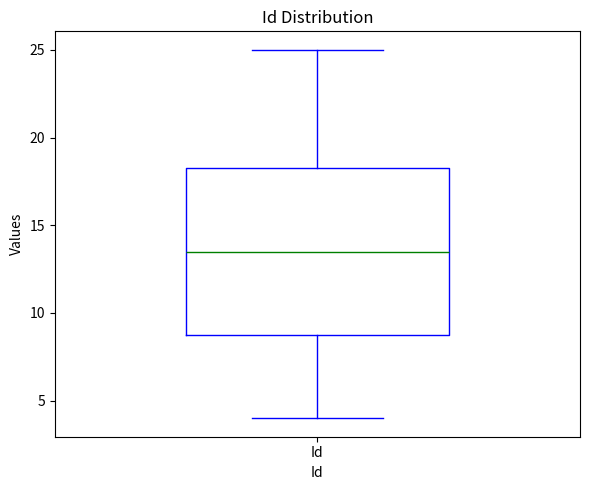

Where does the median line of the box for Id sit on the y-axis? The values are not printed on the chart, so give them approximately, as read against the axis.

13.5